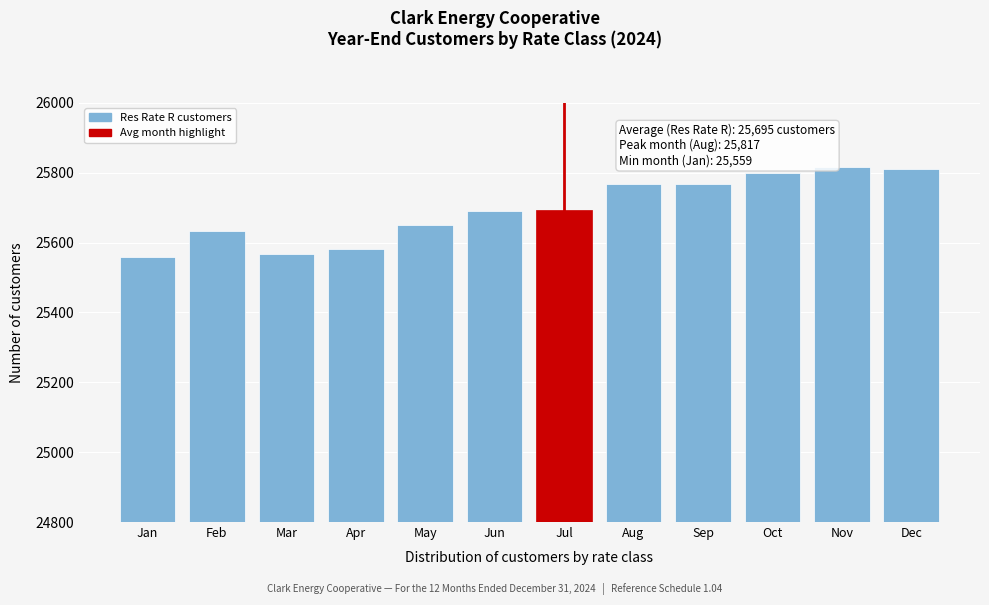

What is the approximate value at Dec?

25811.0